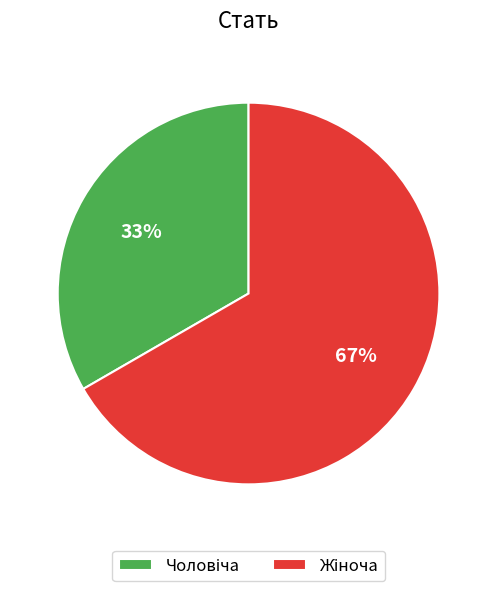

Is there a majority slice in this chart?

Yes